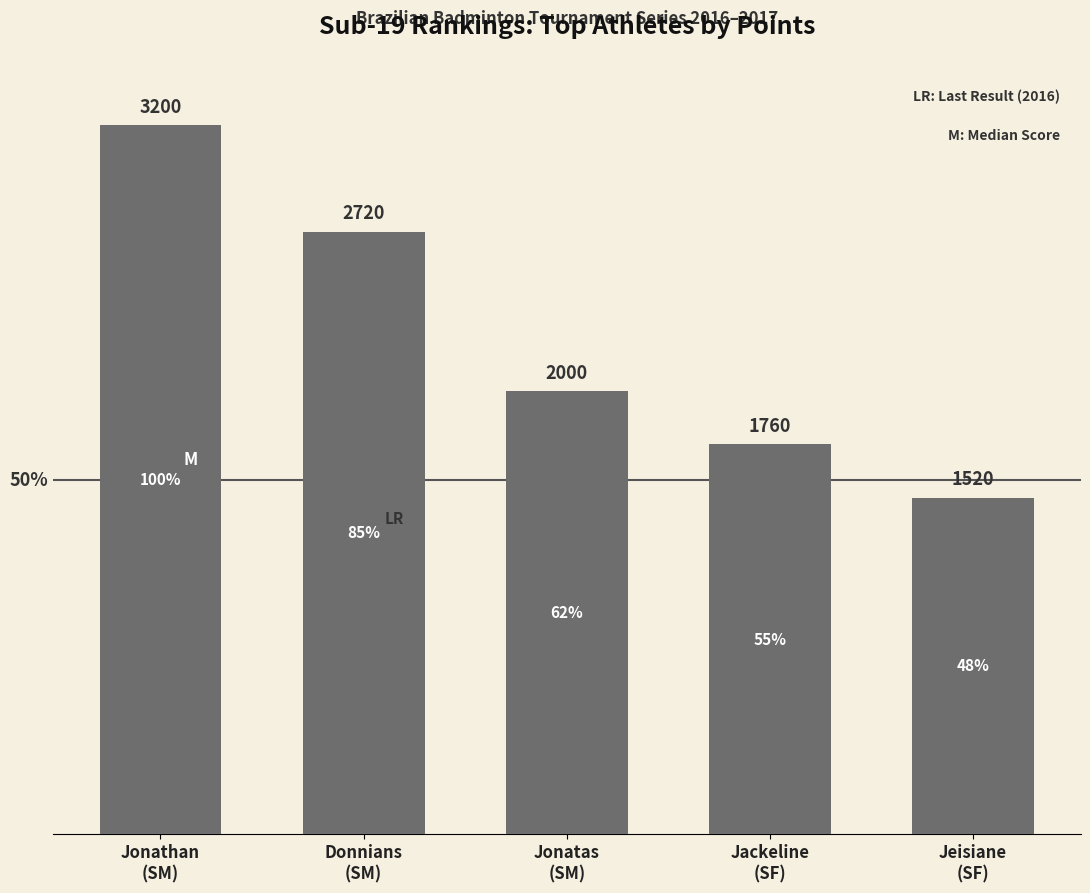

How many bars are there in total?

5